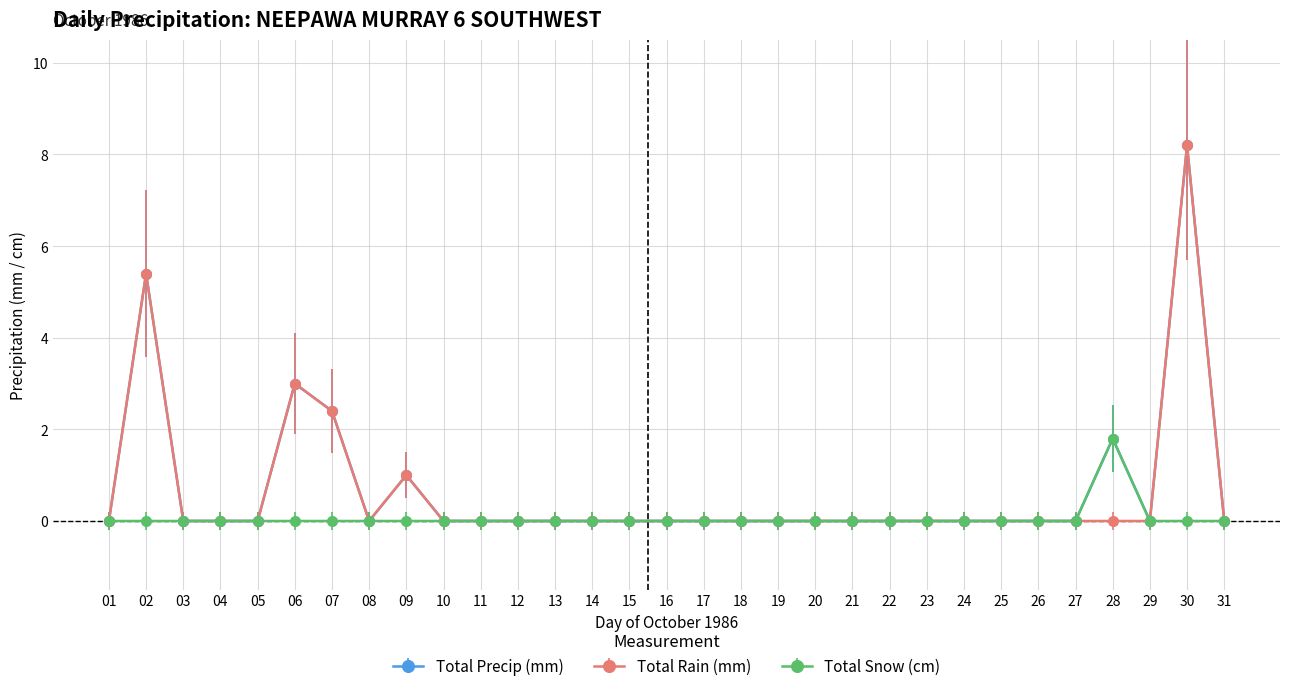

True or false: Total Precip (mm) has more than 2 points higher than both neighbors.

True